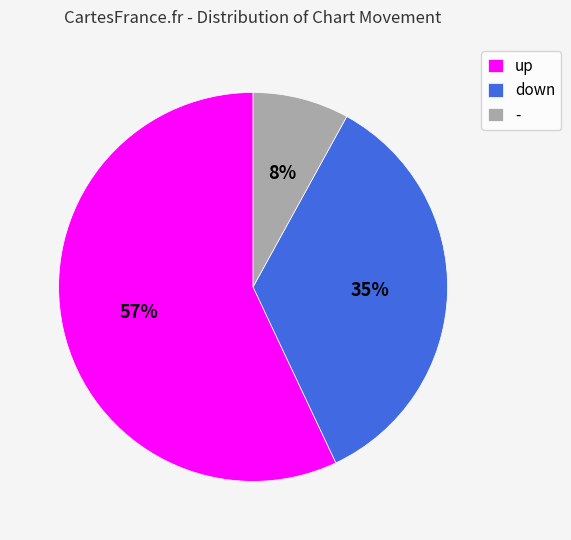

To the nearest percent, what is the average slice percentage?

33%